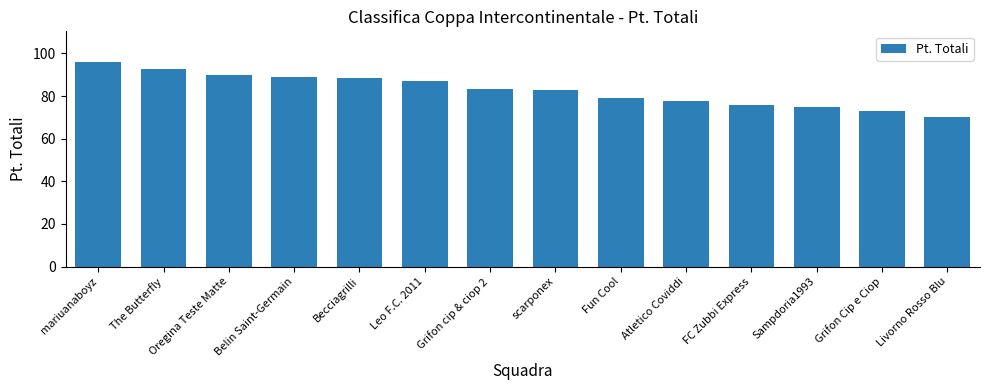

What is the value of the 10th bar from the left?

77.5